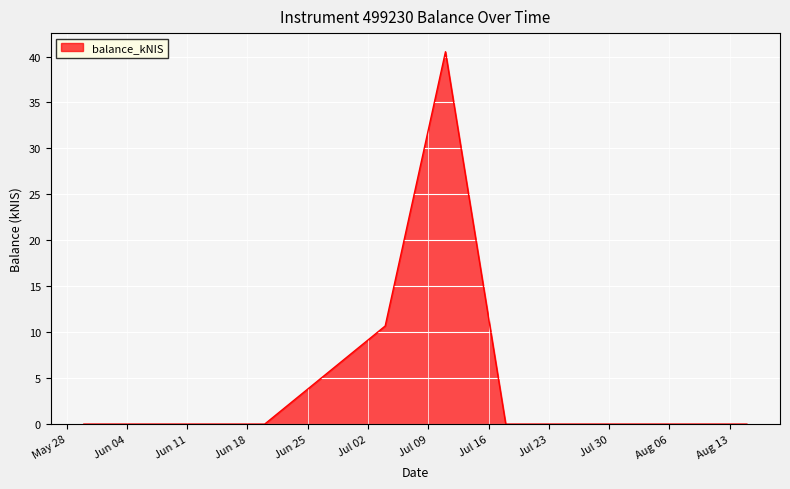

True or false: the data has more than 2 interior local peaks.

False